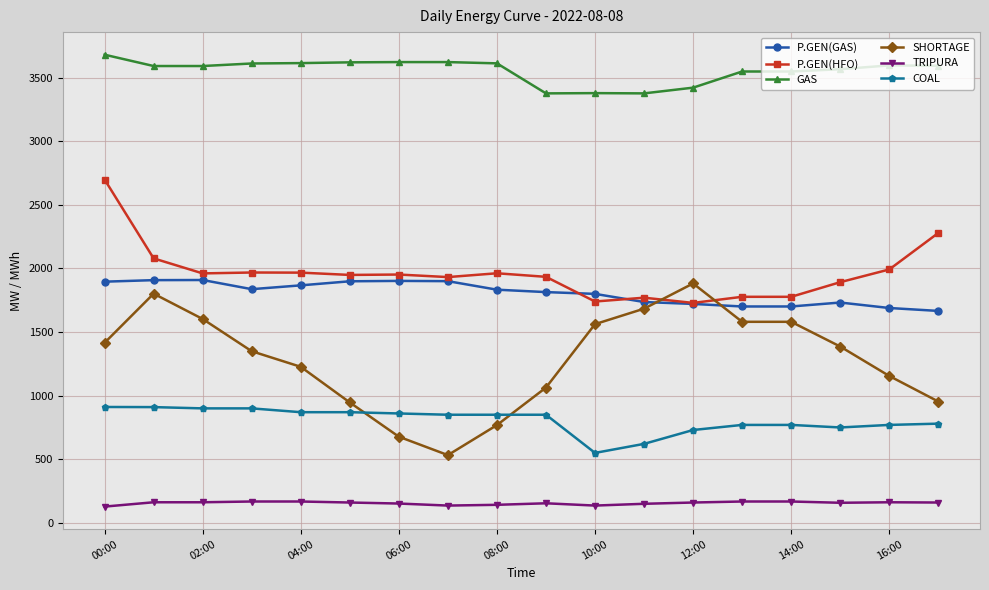

True or false: SHORTAGE and P.GEN(GAS) cross at least once.

True